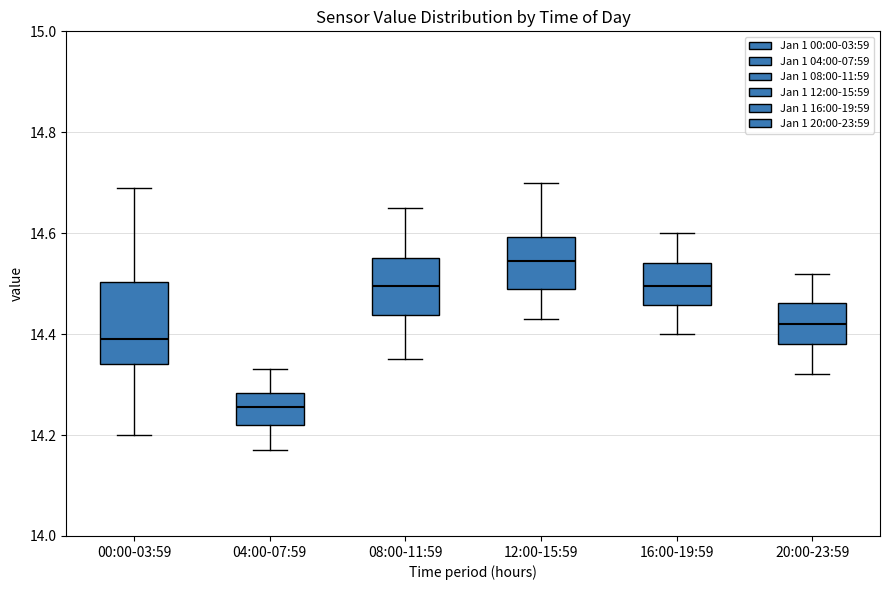

Which box is the tallest, from its lower edge to its upper edge?

00:00-03:59